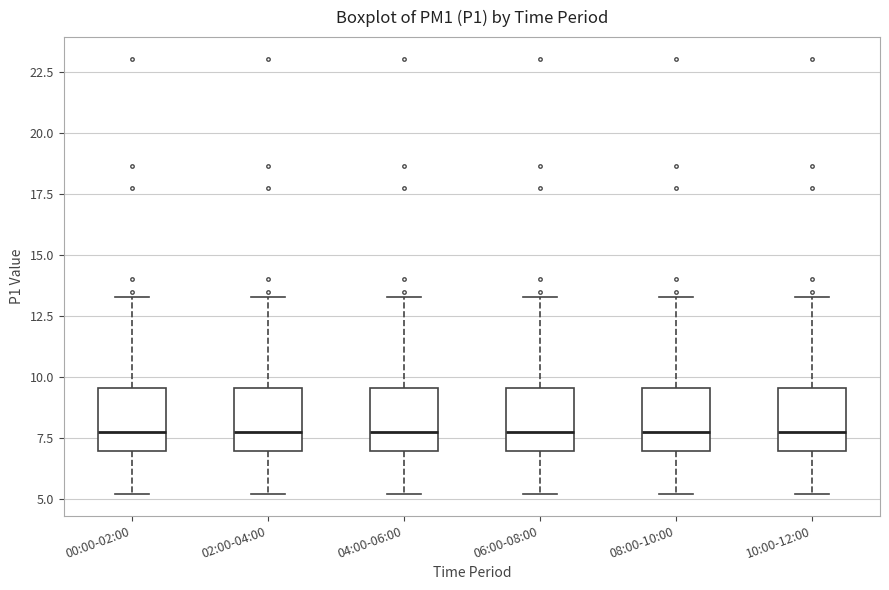

Reading left to right, transcribe this box plot: for each box, give where its median line is, the range the box spans, and where its two whiskers end, as read against the y-axis. The values are not printed on the chart, so give them approximately, as read against the axis.

00:00-02:00: median 7.5, box 7.0 to 9.5, whiskers 5.0 to 13.5
02:00-04:00: median 7.5, box 7.0 to 9.5, whiskers 5.0 to 13.5
04:00-06:00: median 7.5, box 7.0 to 9.5, whiskers 5.0 to 13.5
06:00-08:00: median 7.5, box 7.0 to 9.5, whiskers 5.0 to 13.5
08:00-10:00: median 7.5, box 7.0 to 9.5, whiskers 5.0 to 13.5
10:00-12:00: median 7.5, box 7.0 to 9.5, whiskers 5.0 to 13.5